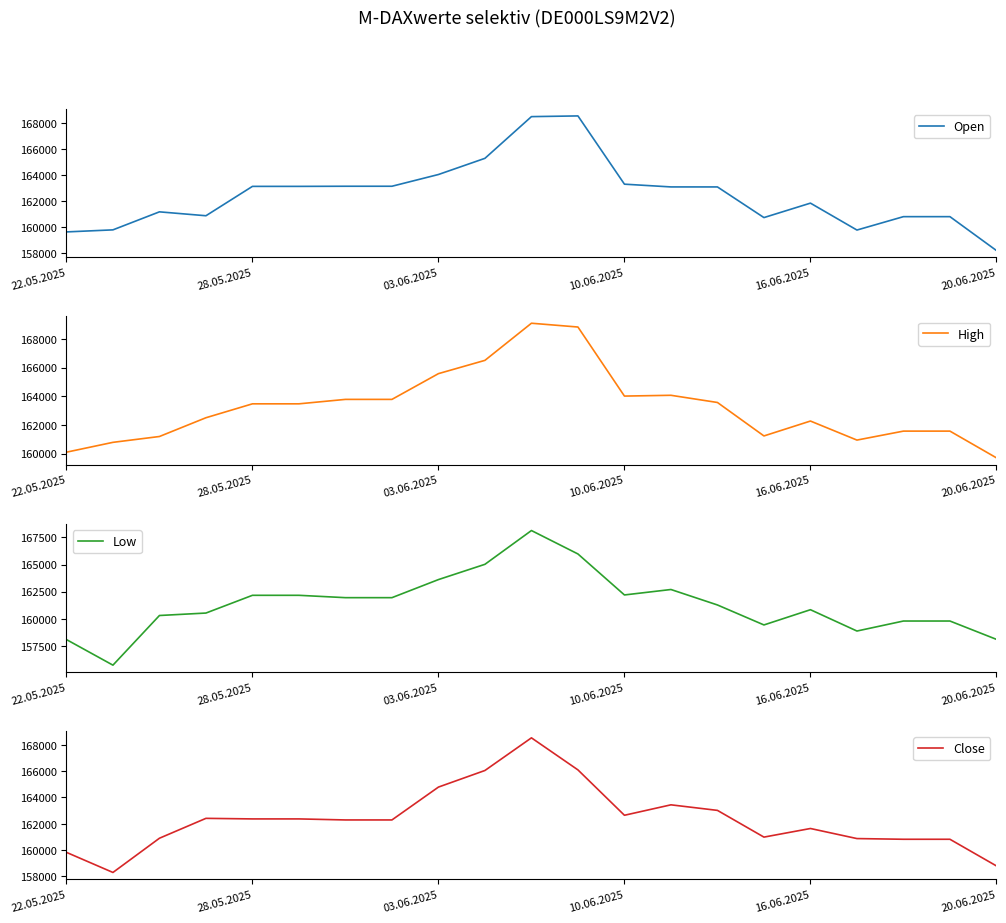

Which category has the highest value in the Close series?

10